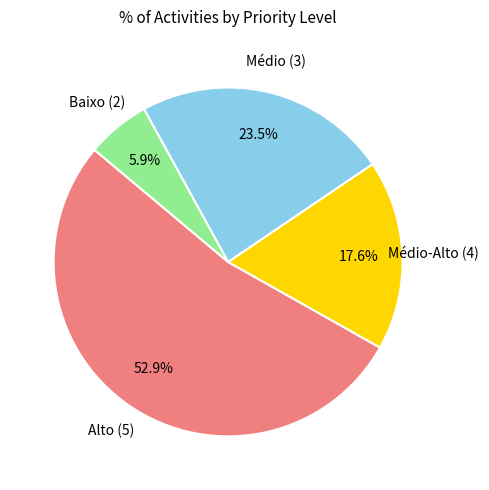

Does any single category account for the majority?

Yes